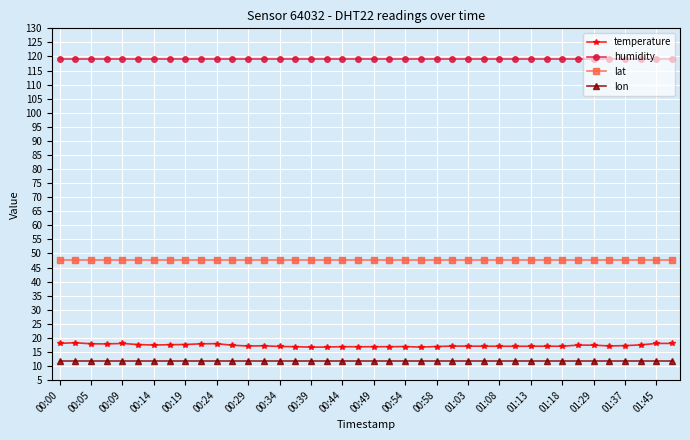

Which series has the largest range (max minus min)?

temperature